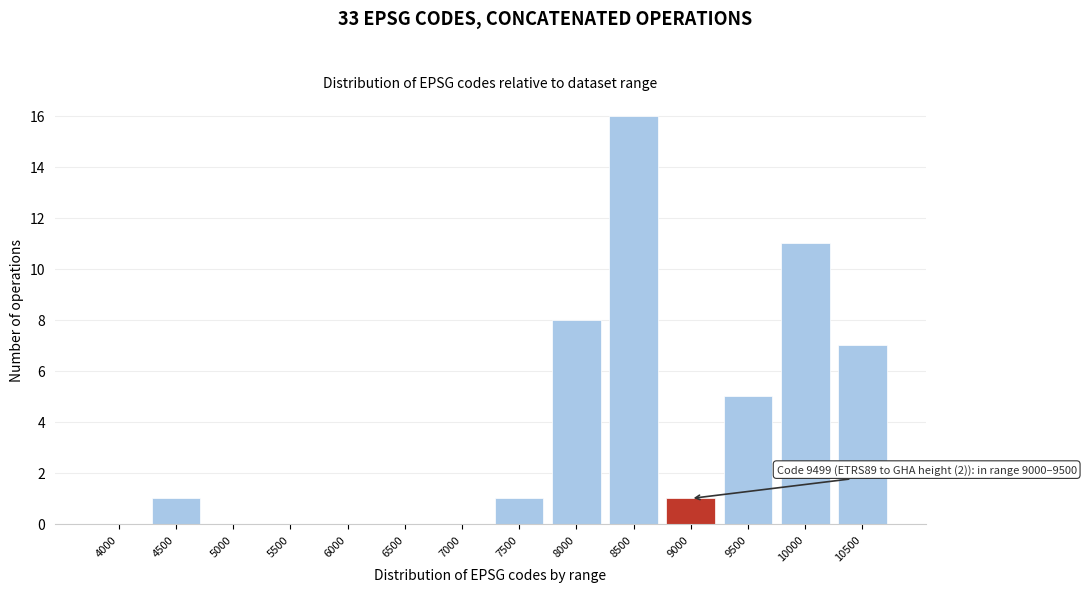

Reading left to right, transcribe all the data shown in this chart.

4000=0	4500=1	5000=0	5500=0	6000=0	6500=0	7000=0	7500=1	8000=8	8500=16	9000=1	9500=5	10000=11	10500=7